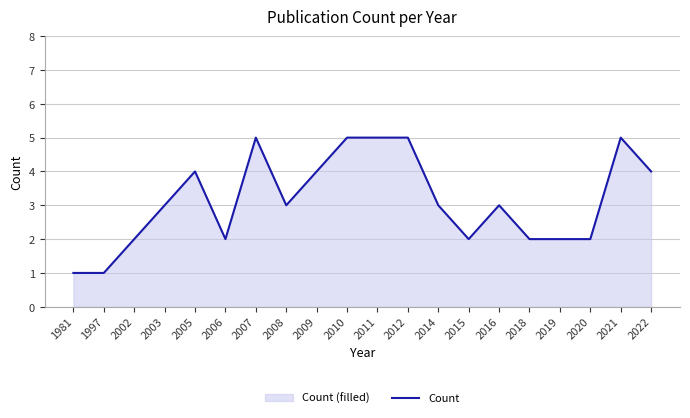

Where does the data first go above 3?

2005